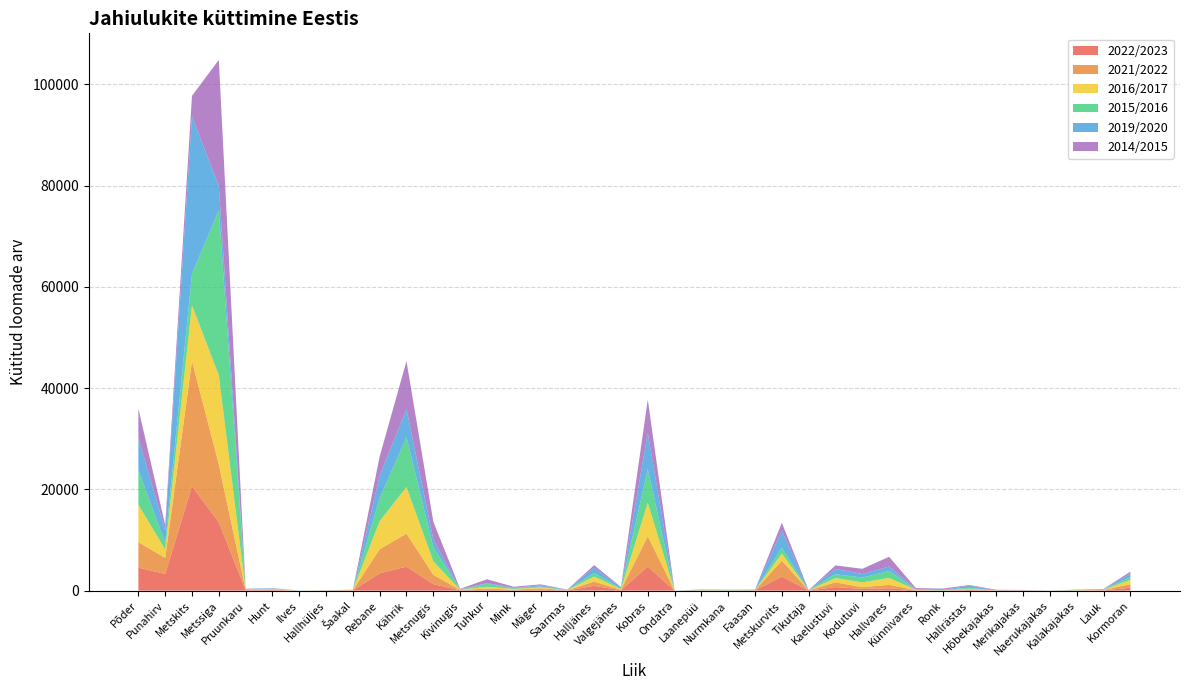

Reading left to right, list all the values displayed in this chart.

2022/2023: 4551	3270	20623	13525	91	116	0	19	35	3423	4735	1286	50	172	76	220	27	947	71	4758	0	24	15	53	2764	19	704	335	460	68	1	135	11	7	6	15	56	569
2021/2022: 5031	3195	24752	11401	85	60	0	26	69	4748	6547	1858	73	239	91	249	37	852	85	5991	0	22	17	20	3158	29	933	347	692	38	7	143	29	36	2	37	88	701
2016/2017: 7390	1664	11000	17610	55	114	0	10	32	5558	9179	2646	45	365	160	190	38	987	168	6610	2	39	22	16	1408	17	850	946	1366	49	20	121	3	9	0	36	57	871
2015/2016: 6873	1252	6264	32580	49	103	19	10	6	4580	9848	2824	38	571	135	165	32	690	111	6678	1	36	62	18	1146	14	755	955	1365	62	122	160	17	13	12	55	32	528
2019/2020: 6304	2543	31032	4820	67	64	0	20	26	4382	5551	1517	40	156	91	225	49	1063	240	7127	0	63	16	70	3371	8	1057	698	893	49	3	421	0	19	4	13	89	690
2014/2015: 5815	1044	4072	24909	36	38	2	0	3	3815	9468	3502	99	736	208	186	28	493	45	6557	0	43	40	20	1547	17	683	1028	1905	225	251	130	112	45	5	42	20	392